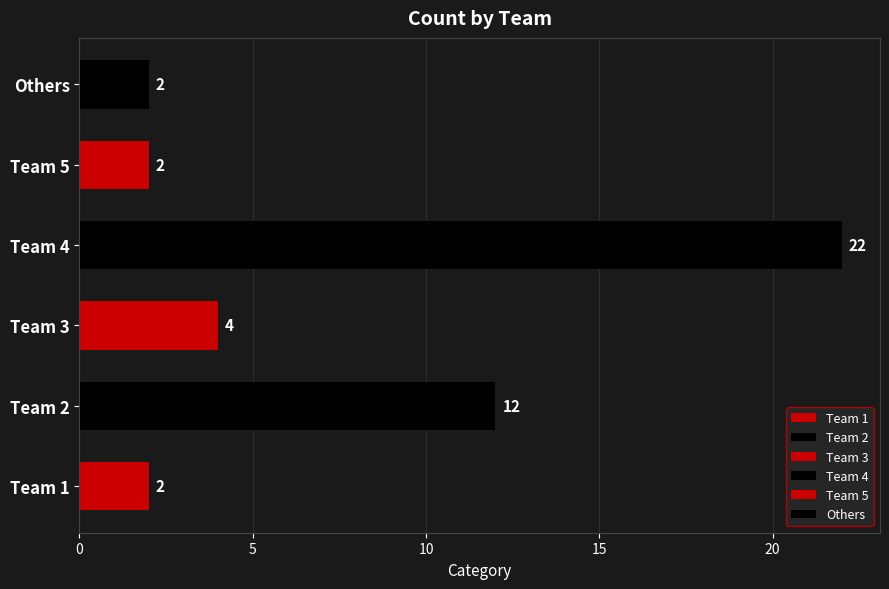

What is the value of the 2nd bar from the left?

12